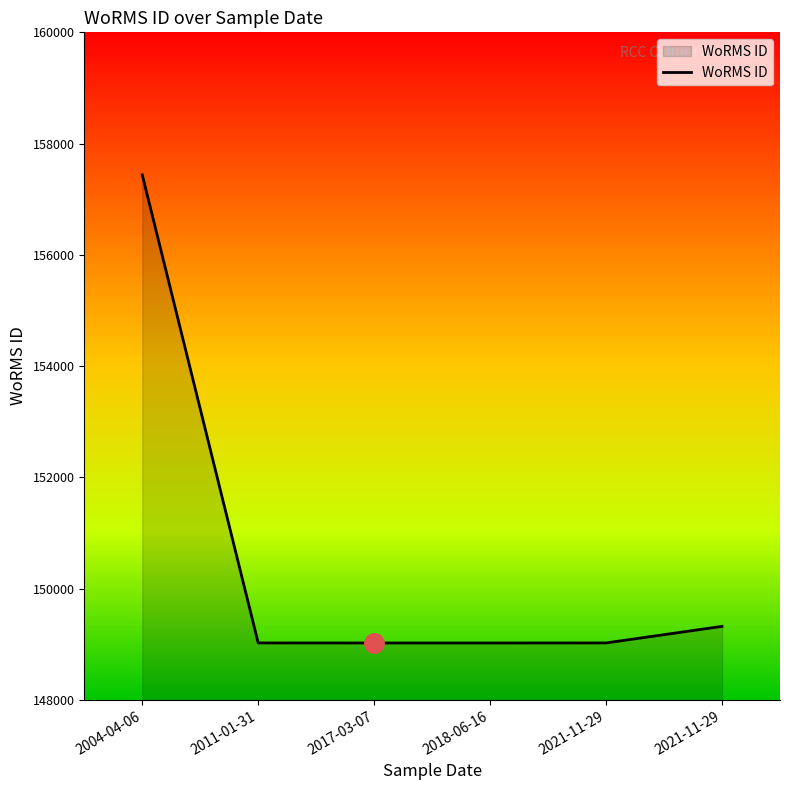

What value does the data have at 2021-11-29?

149023